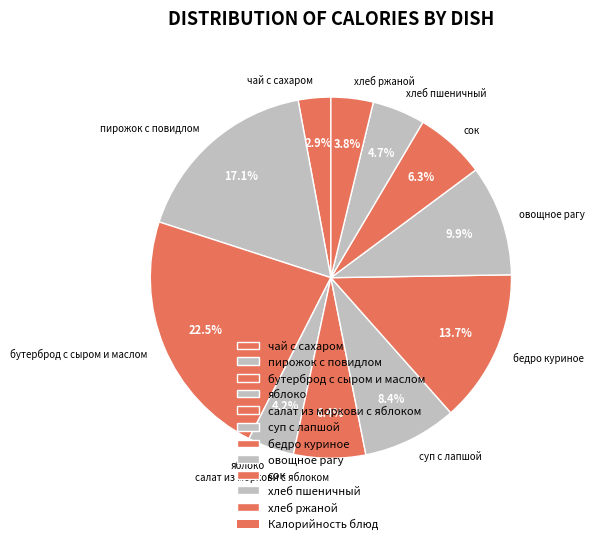

Count the number of slices in the pie.

11